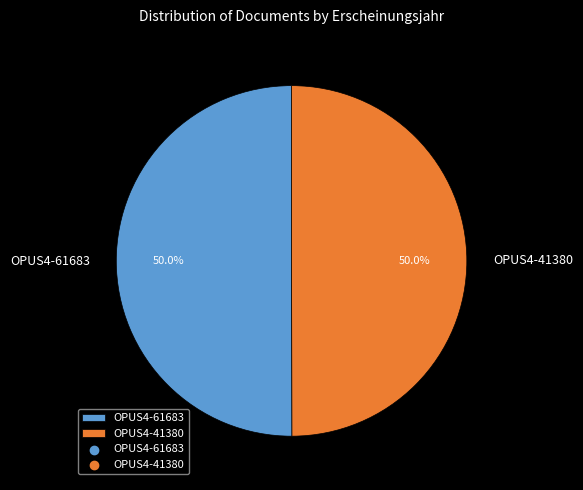

To the nearest percent, what portion does OPUS4-41380 represent?

50%